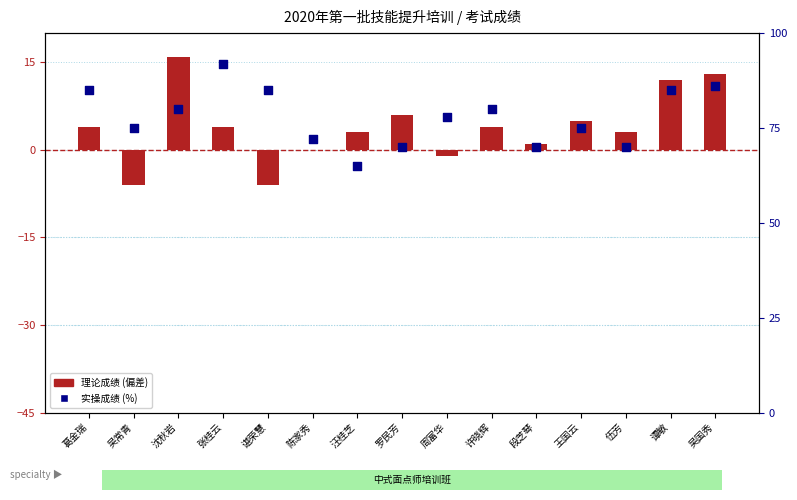

Which series reaches the maximum Y coordinate?

实操成绩 (%)